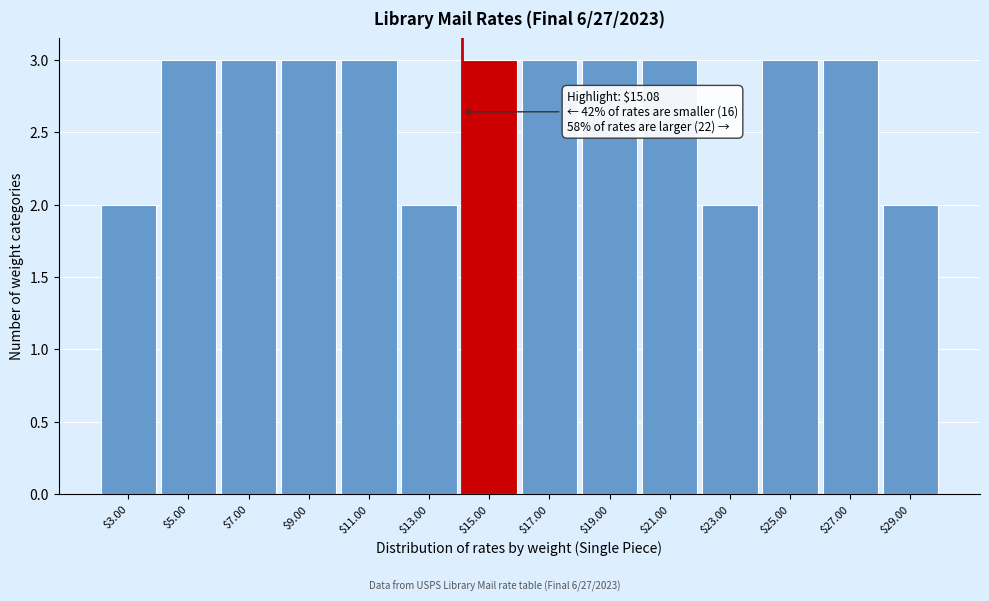

Reading right to left, extract all data points from this chart.

2	3	3	2	3	3	3	3	2	3	3	3	3	2